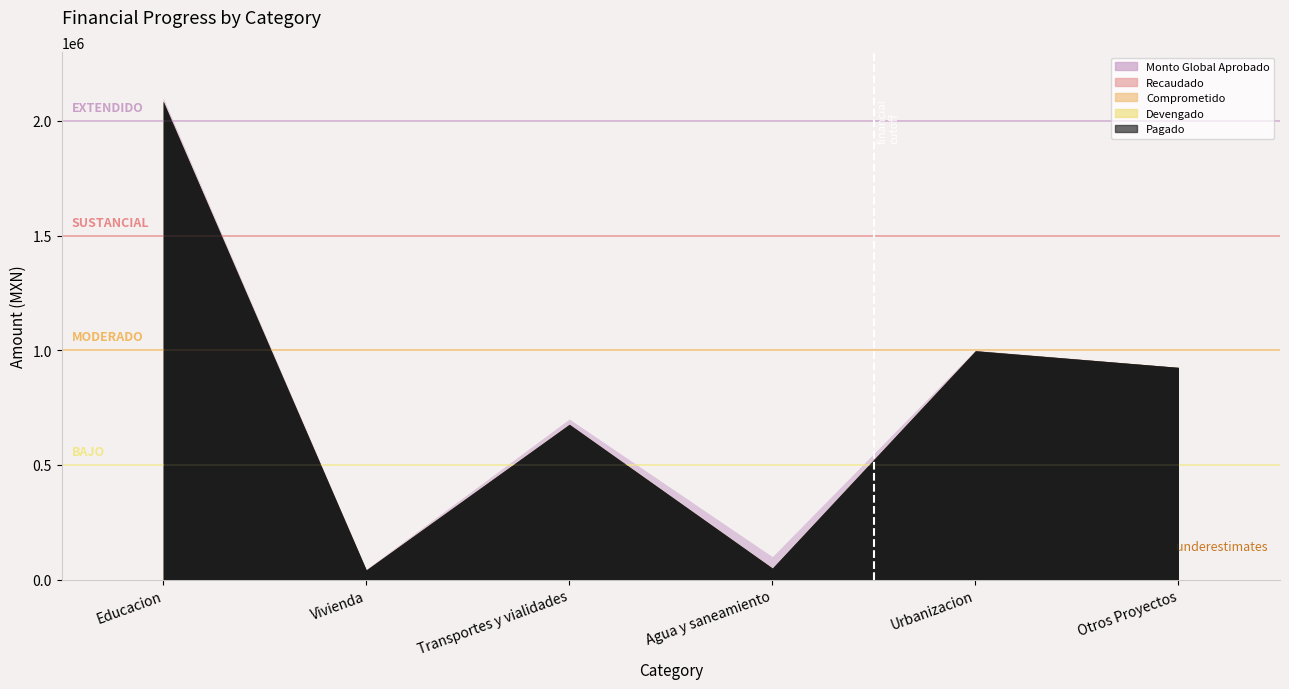

Reading right to left, transcribe all the data shown in this chart.

MONTO_GLOBAL_APROBADO: 925220.4	1000000.0	100000.0	700000.0	45000.0	2100000.0
RECAUDADO: 925220.4	997666.3	50000.0	676992.8	42091.5	2085200.9
COMPROMETIDO: 925220.4	997666.3	50000.0	676992.8	42091.5	2085200.9
DEVENGADO: 925220.4	997666.3	50000.0	676992.8	42091.5	2085200.9
PAGADO: 925220.4	997666.3	50000.0	676992.8	42091.5	2085200.9